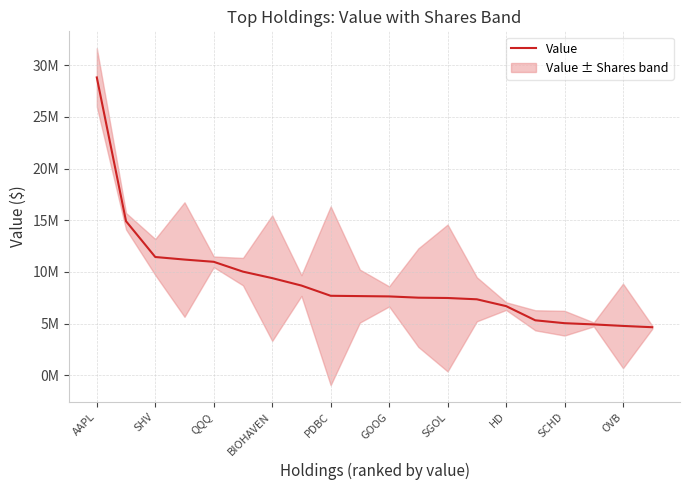

What position from the left is 11?

12